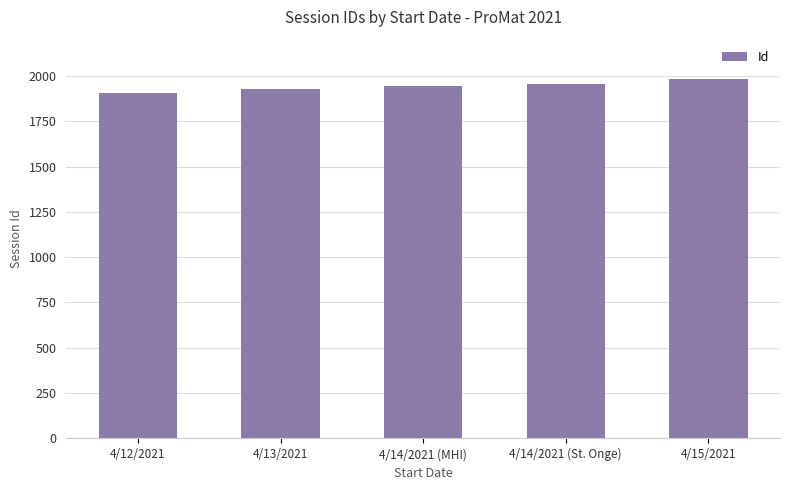

What value does the data have at 4/14/2021 (St. Onge), to the nearest 10?

1960